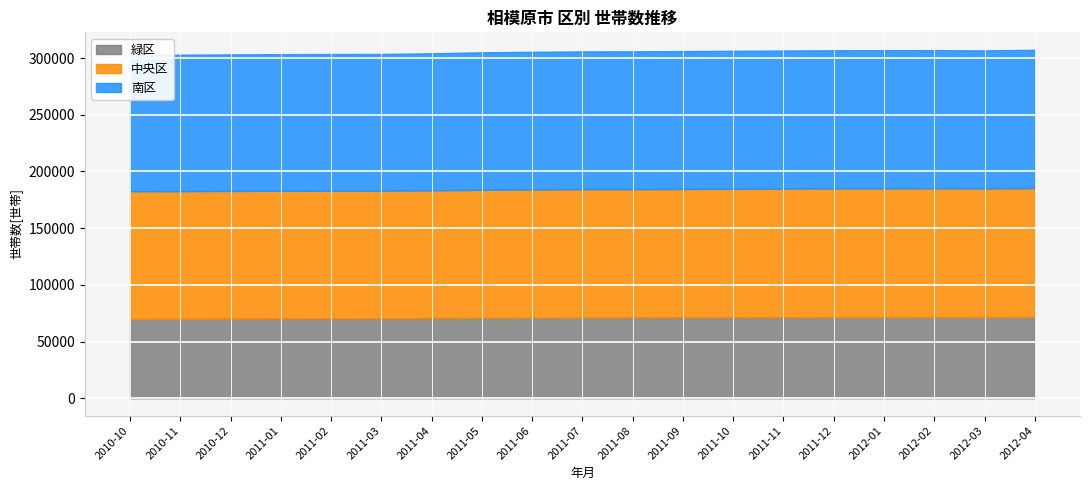

How many lines are shown in the chart?

3